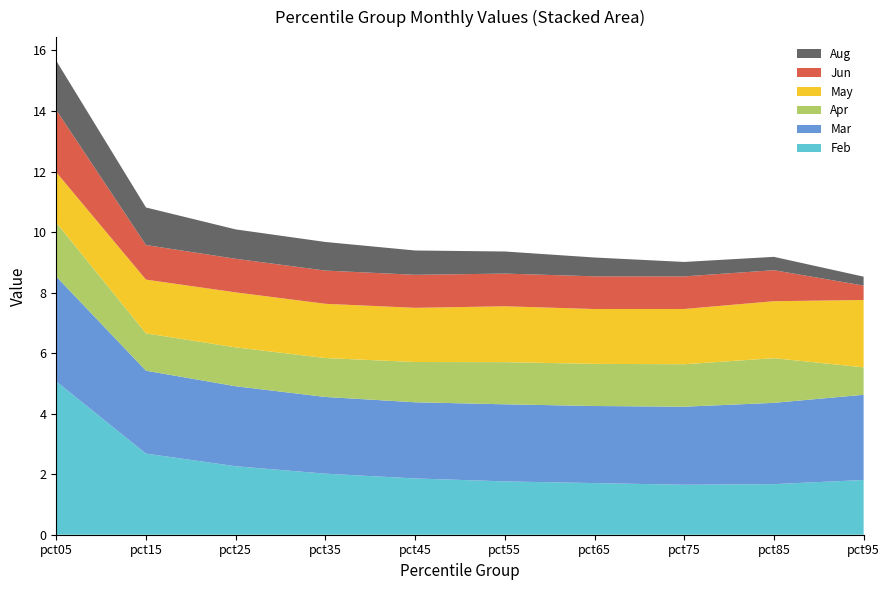

Reading left to right, what are all the values shown in this chart?

Feb: pct05=5.1	pct15=2.7	pct25=2.3	pct35=2.0	pct45=1.9	pct55=1.8	pct65=1.7	pct75=1.7	pct85=1.7	pct95=1.8
Mar: pct05=3.5	pct15=2.7	pct25=2.6	pct35=2.5	pct45=2.5	pct55=2.5	pct65=2.5	pct75=2.6	pct85=2.7	pct95=2.8
Apr: pct05=1.8	pct15=1.2	pct25=1.3	pct35=1.3	pct45=1.3	pct55=1.4	pct65=1.4	pct75=1.4	pct85=1.5	pct95=0.9
May: pct05=1.7	pct15=1.8	pct25=1.8	pct35=1.8	pct45=1.8	pct55=1.8	pct65=1.8	pct75=1.8	pct85=1.9	pct95=2.2
Jun: pct05=2.1	pct15=1.1	pct25=1.1	pct35=1.1	pct45=1.1	pct55=1.1	pct65=1.1	pct75=1.1	pct85=1.0	pct95=0.5
Aug: pct05=1.6	pct15=1.2	pct25=1.0	pct35=0.9	pct45=0.8	pct55=0.7	pct65=0.6	pct75=0.5	pct85=0.4	pct95=0.3